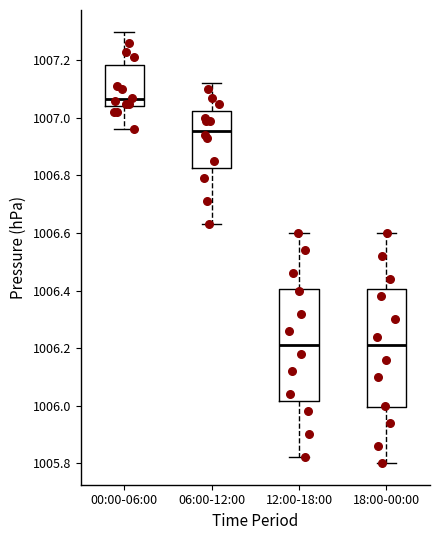

Reading left to right, read every box against the y-axis: the position of its median line, the range the box covers, and the ends of its whiskers. The values are not printed on the chart, so give them approximately, as read against the axis.

00:00-06:00: median 1007.06, box 1007.04 to 1007.18, whiskers 1006.96 to 1007.30
06:00-12:00: median 1006.96, box 1006.82 to 1007.02, whiskers 1006.64 to 1007.12
12:00-18:00: median 1006.22, box 1006.02 to 1006.40, whiskers 1005.82 to 1006.60
18:00-00:00: median 1006.22, box 1006.00 to 1006.40, whiskers 1005.80 to 1006.60